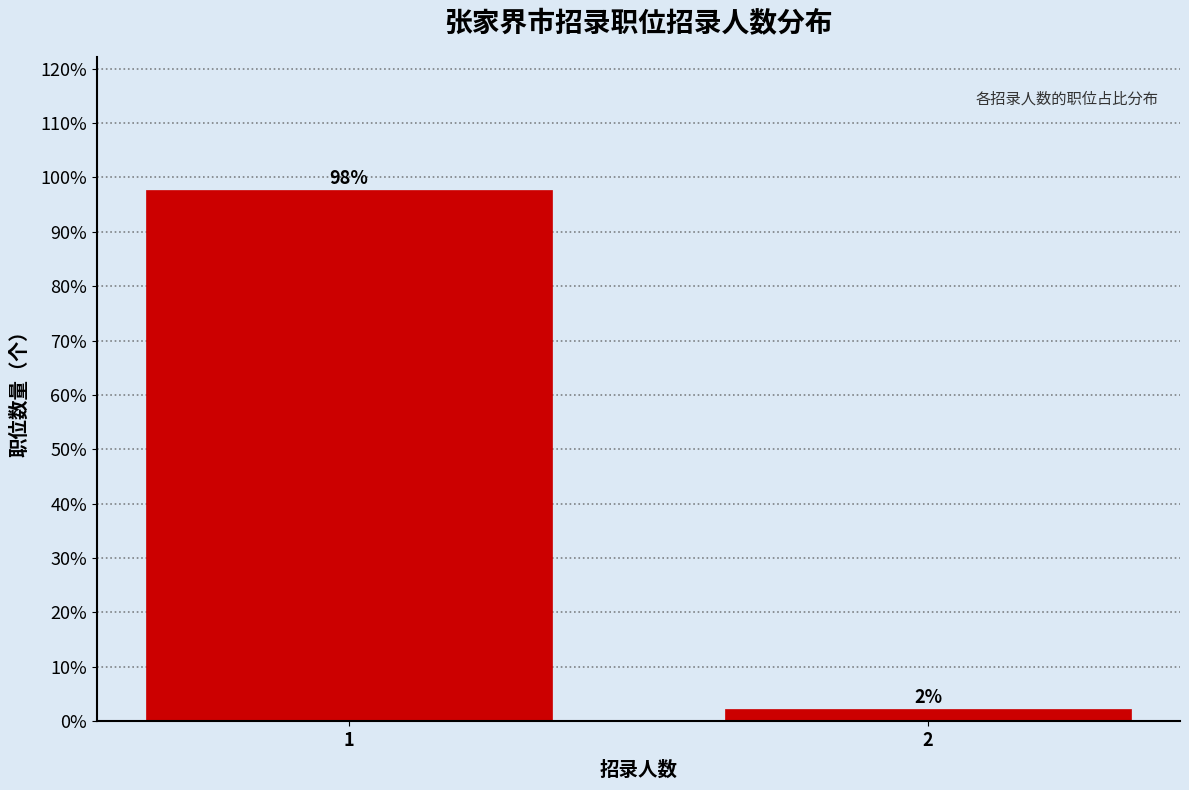

What is the sum of the values at 2 and 1?

100.0